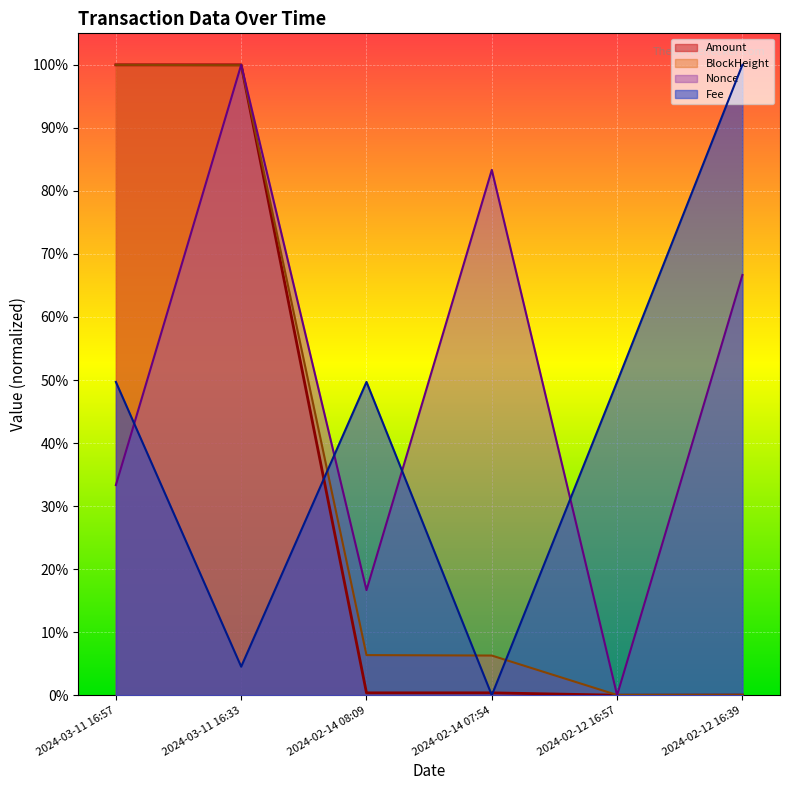

Which series has the largest total across all categories?

Nonce